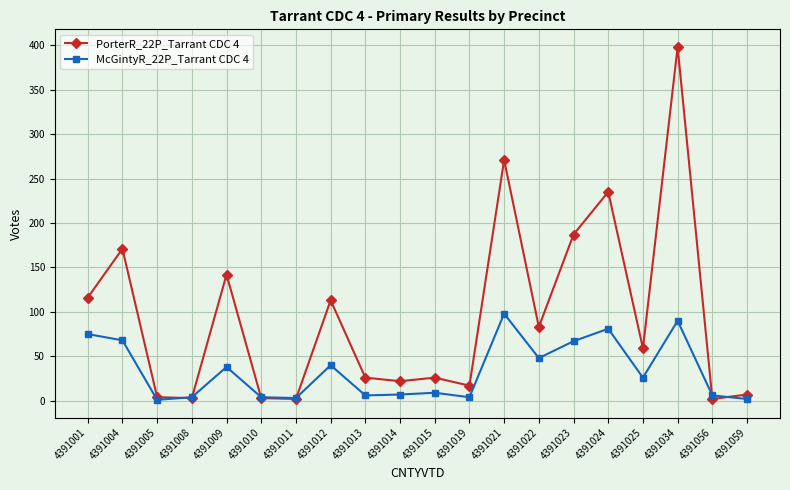

List the series in order of their overall mean, lowest first.

McGintyR_22P_Tarrant CDC 4, PorterR_22P_Tarrant CDC 4